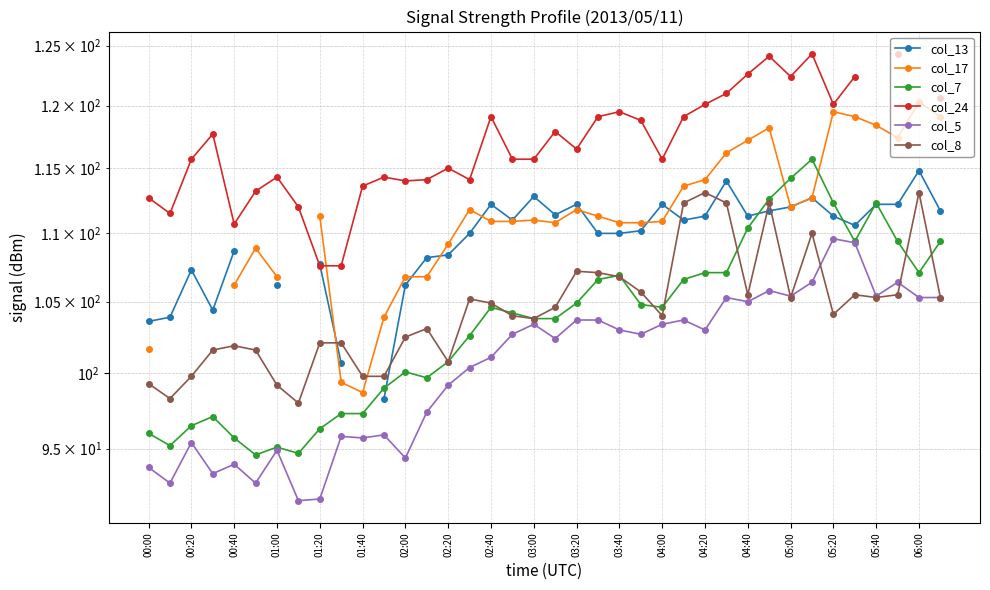

What is the average value of the col_7 series?

103.6